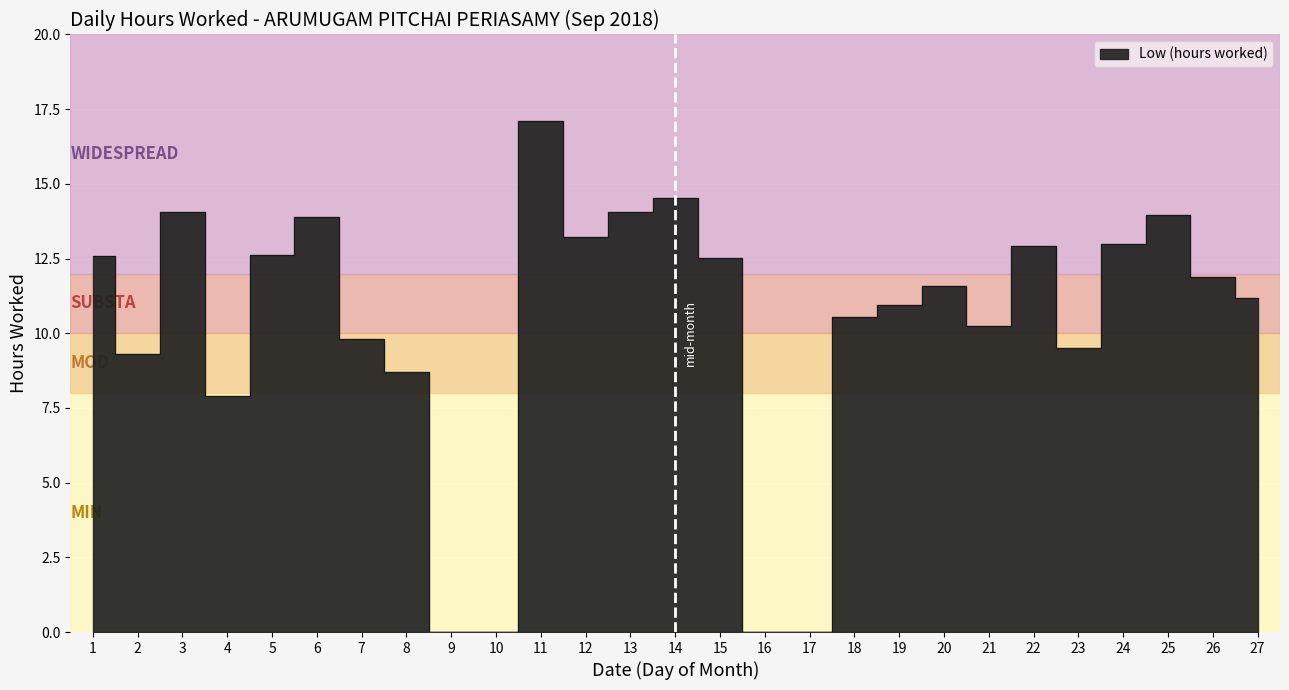

Read the value at 5.

12.6